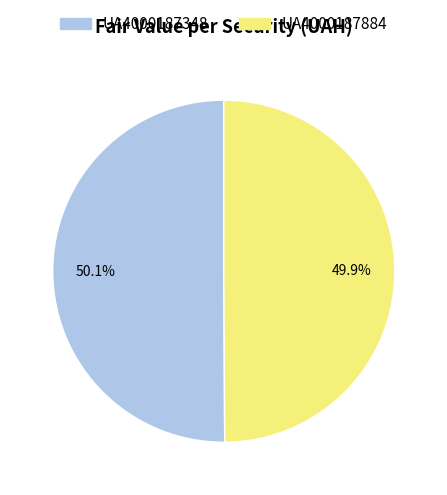

Is there any slice that represents more than half of the pie?

Yes